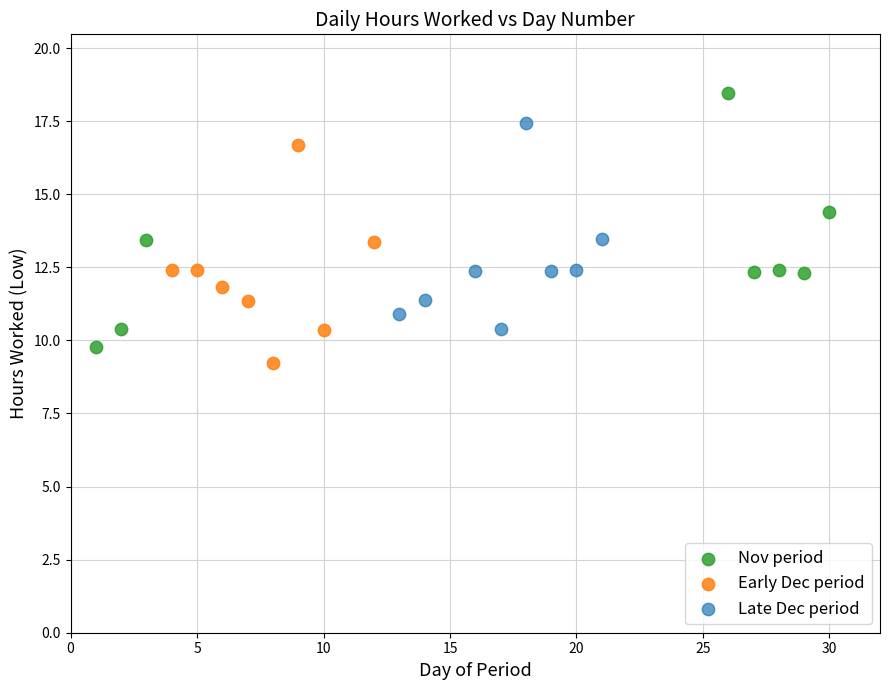

Which series reaches the minimum Y coordinate?

Early Dec period